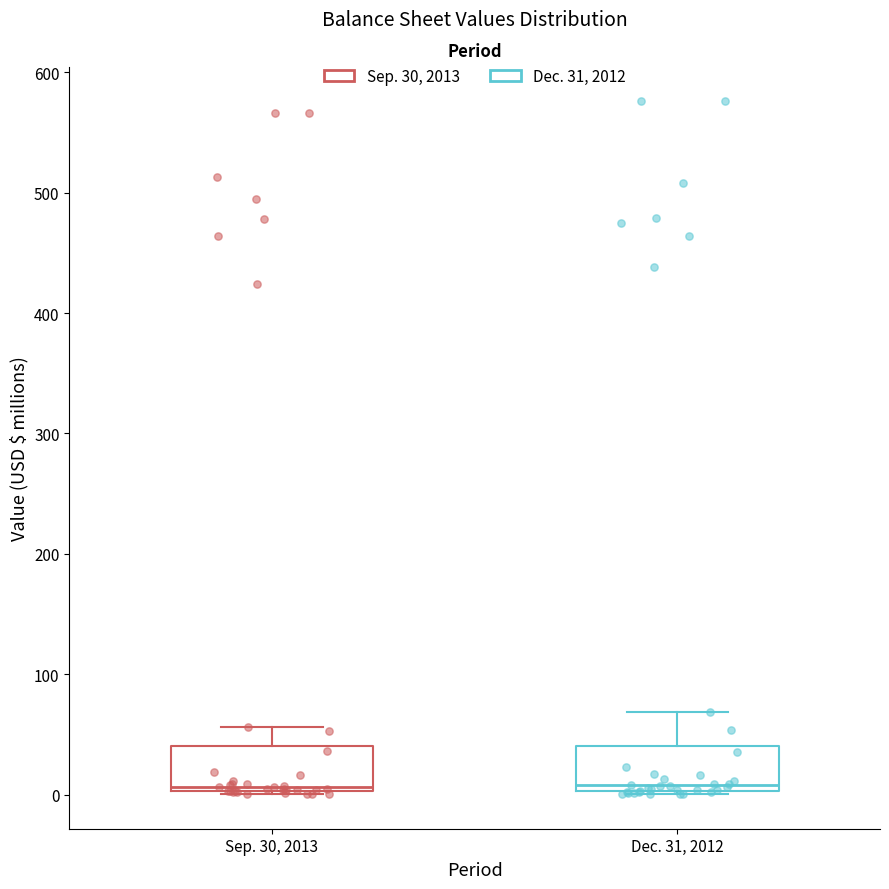

Reading left to right, read every box against the y-axis: the position of its median line, the range the box covers, and the ends of its whiskers. The values are not printed on the chart, so give them approximately, as read against the axis.

Sep. 30, 2013: median 10, box 0 to 40, whiskers 0 to 60
Dec. 31, 2012: median 10, box 0 to 40, whiskers 0 to 70